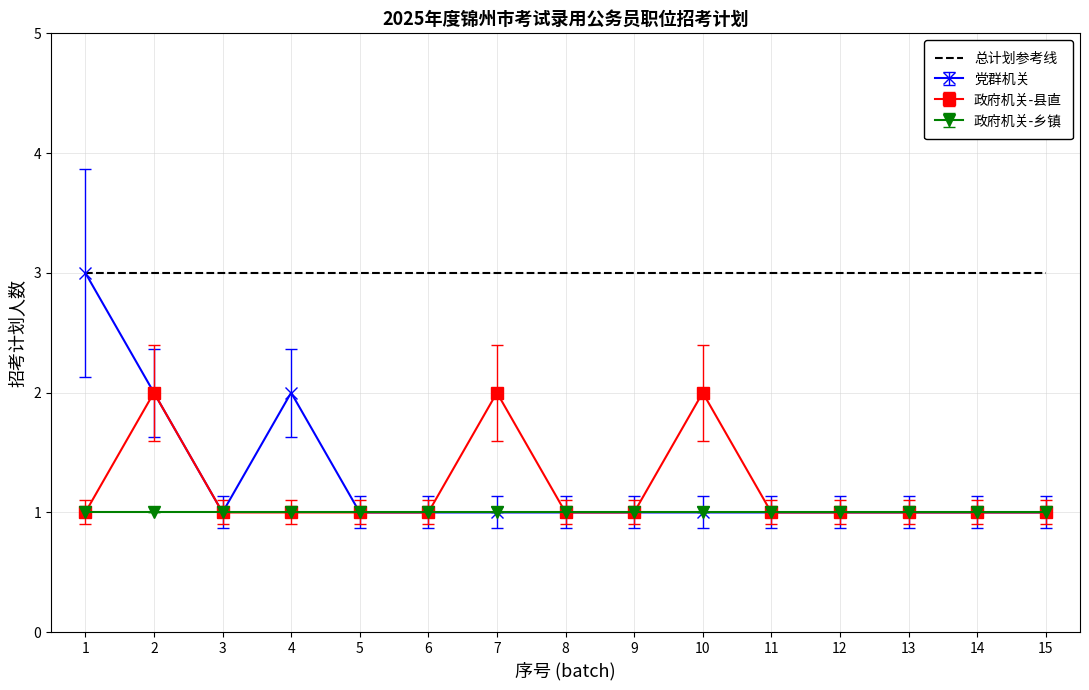

True or false: 总计划参考线 has a value of 1 at 15.

False